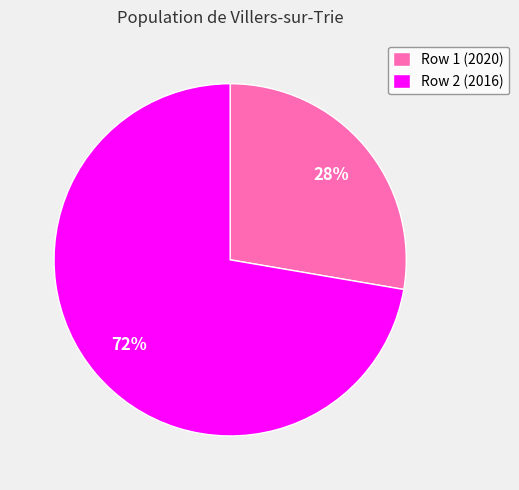

Is there a majority slice in this chart?

Yes